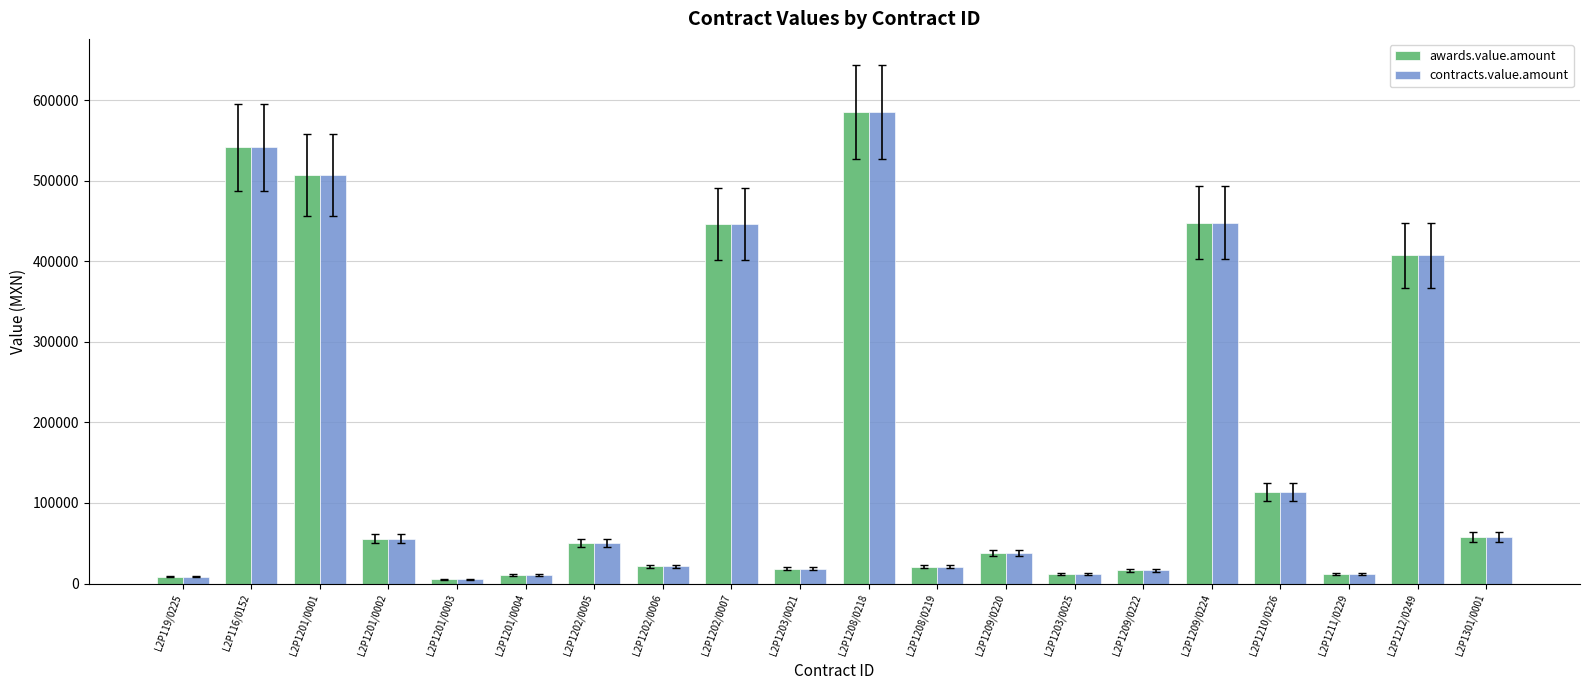

How many bars are there in total?

40